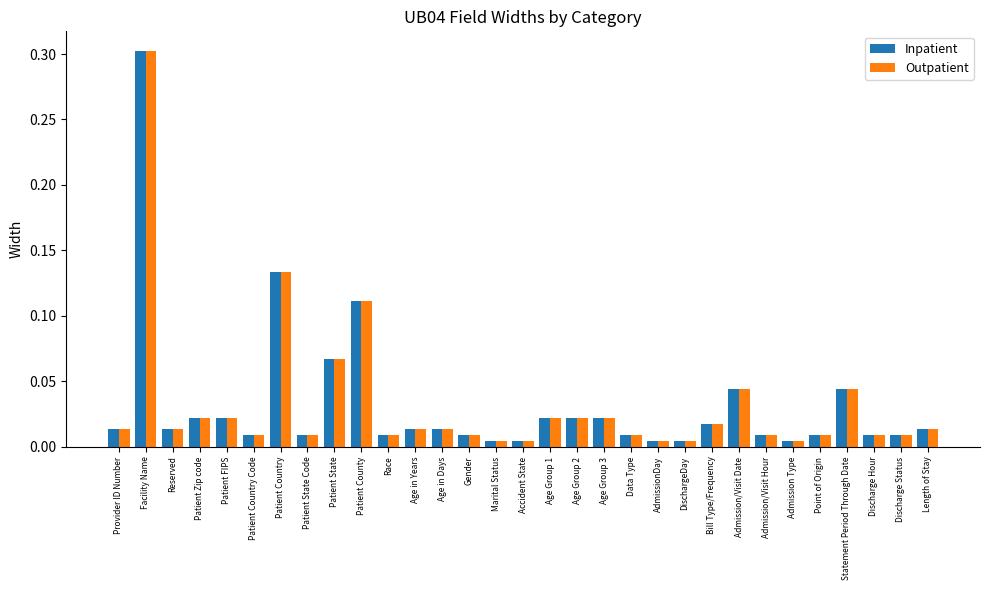

At how many categories does at least one series exceed 0?

31